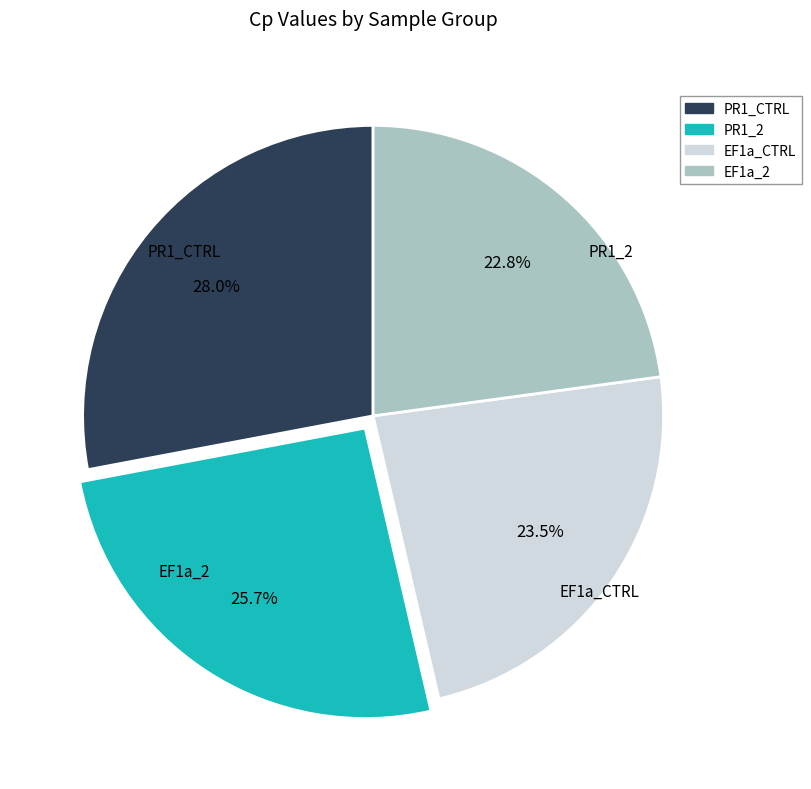

To the nearest percent, what portion does PR1_2 represent?

26%